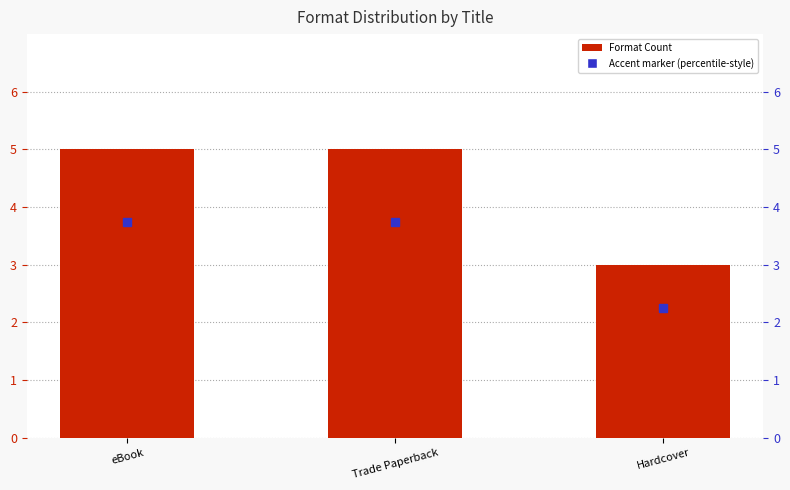

Between eBook and Hardcover, which is larger?

eBook